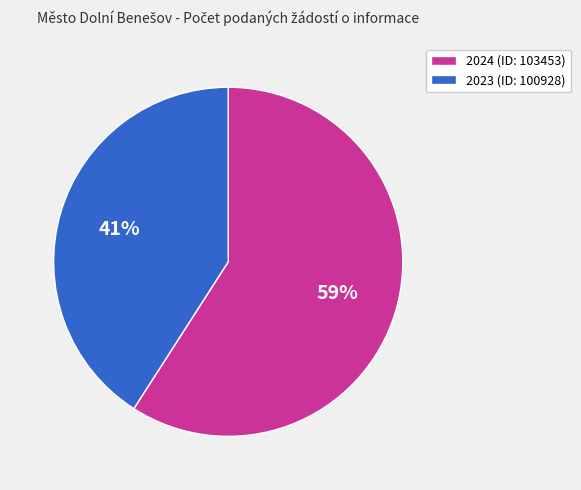

To the nearest percent, what portion does 2023 (ID: 100928) represent?

41%